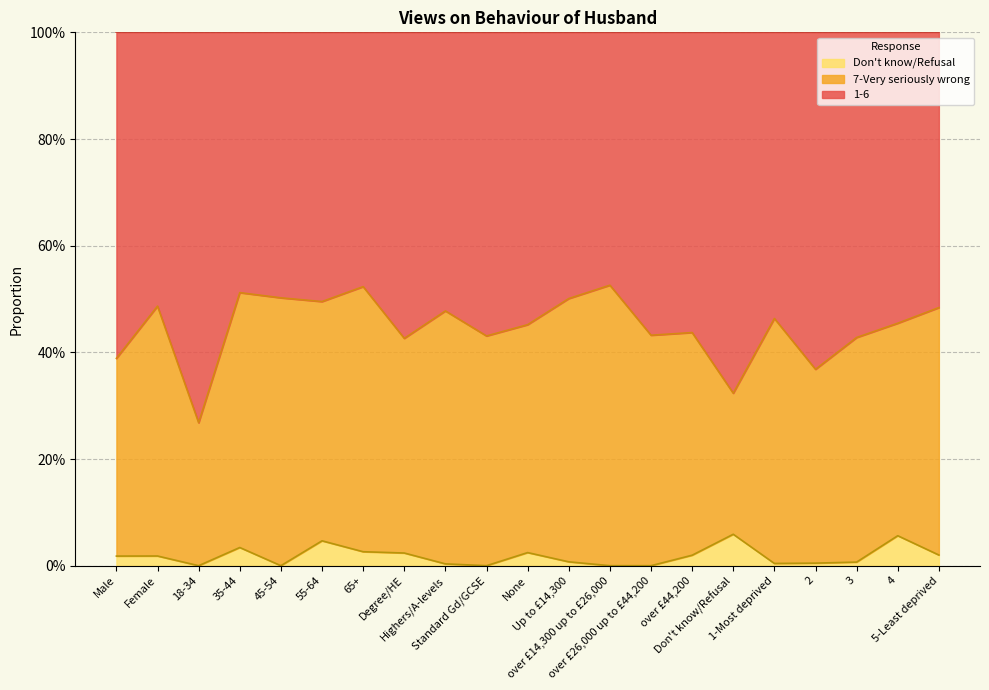

True or false: Don't know/Refusal and 1-6 intersect in this chart.

False